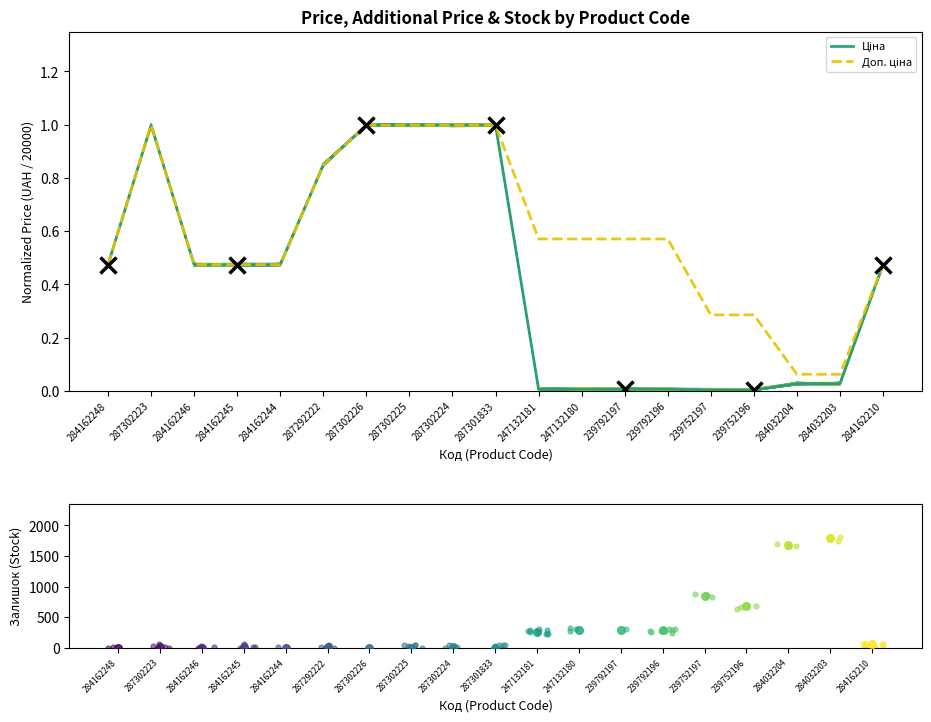

At which category is the sum across all series the highest?

287302223